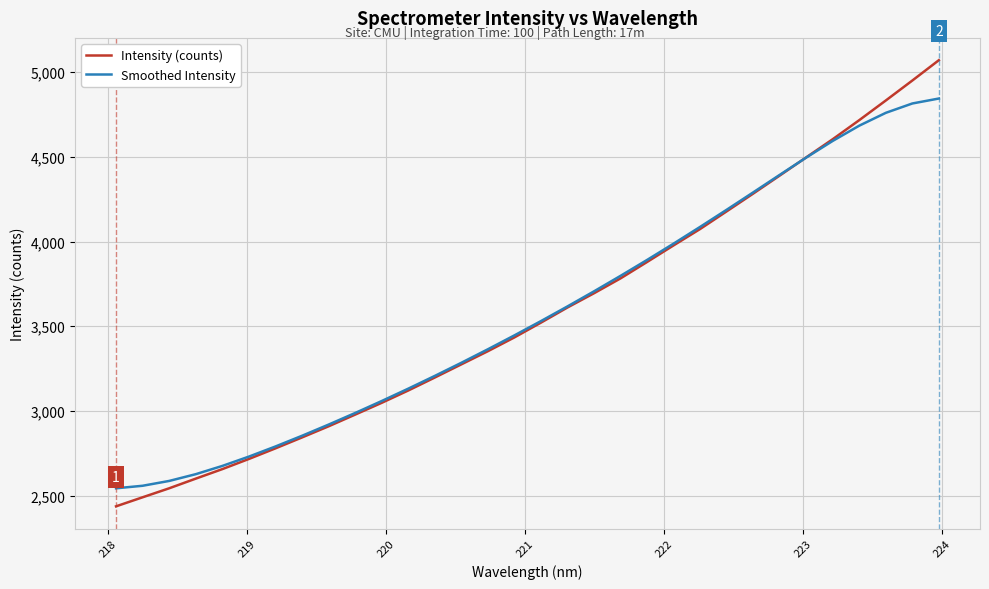

What are all the series names shown in the legend?

Intensity (counts), Smoothed Intensity